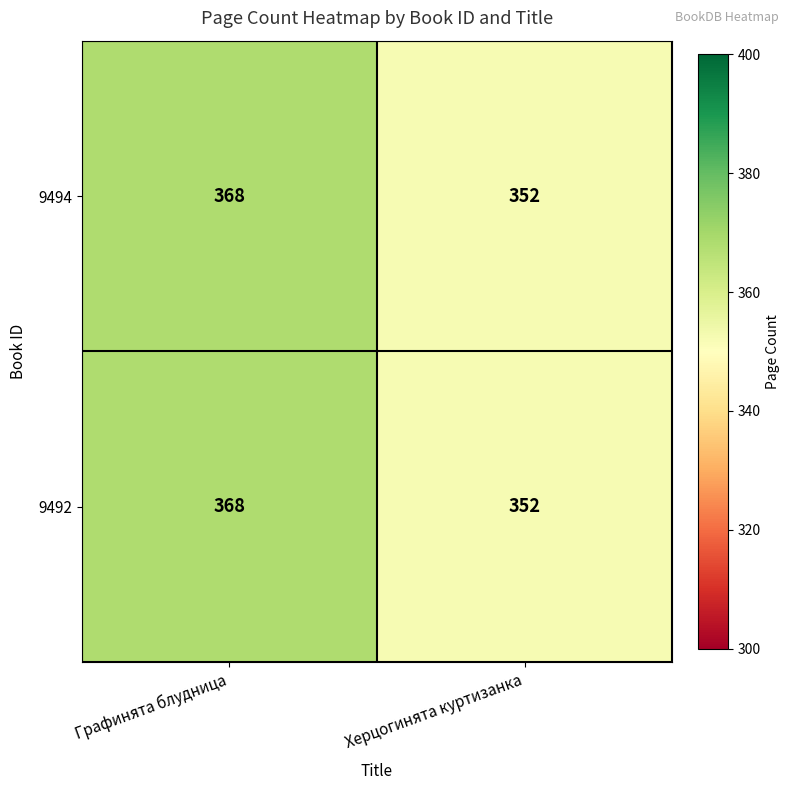

Reading right to left, extract all data points from this chart.

9494: Херцогинята куртизанка=352	Графинята блудница=368
9492: Херцогинята куртизанка=352	Графинята блудница=368